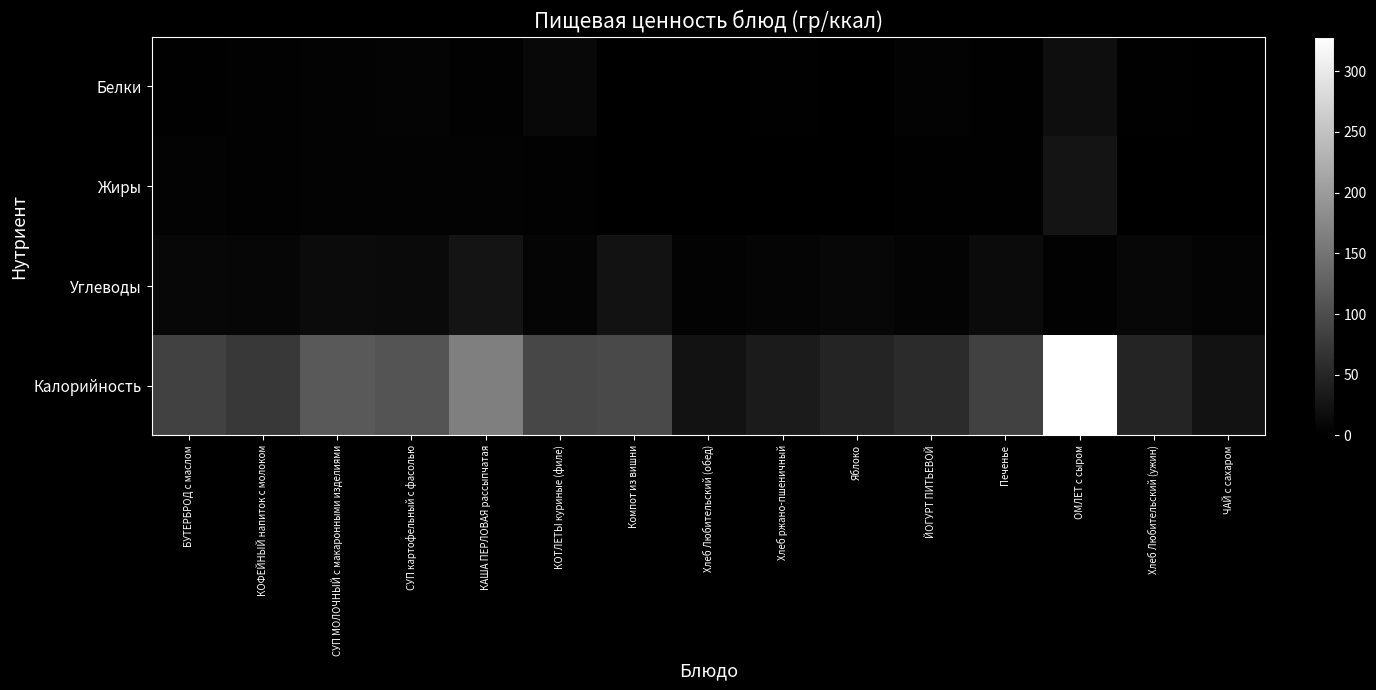

Reading left to right, transcribe all the data shown in this chart.

Белки: БУТЕРБРОД с маслом=1.5	КОФЕЙНЫЙ напиток с молоком=3.0	СУП МОЛОЧНЫЙ с макаронными изделиями=4.2	СУП картофельный с фасолью=5.6	КАША ПЕРЛОВАЯ рассыпчатая=3.5	КОТЛЕТЫ куриные (филе)=10.4	Компот из вишни=0.5	Хлеб Любительский (обед)=0.8	Хлеб ржано-пшеничный=1.4	Яблоко=0.4	ЙОГУРТ ПИТЬЕВОЙ=4.5	Печенье=1.5	ОМЛЕТ с сыром=19.0	Хлеб Любительский (ужин)=1.5	ЧАЙ с сахаром=0.2
Жиры: БУТЕРБРОД с маслом=4.7	КОФЕЙНЫЙ напиток с молоком=2.8	СУП МОЛОЧНЫЙ с макаронными изделиями=4.4	СУП картофельный с фасолью=4.3	КАША ПЕРЛОВАЯ рассыпчатая=4.7	КОТЛЕТЫ куриные (филе)=2.6	Компот из вишни=0.2	Хлеб Любительский (обед)=0.1	Хлеб ржано-пшеничный=0.3	Яблоко=0.4	ЙОГУРТ ПИТЬЕВОЙ=1.5	Печенье=2.0	ОМЛЕТ с сыром=26.7	Хлеб Любительский (ужин)=0.2	ЧАЙ с сахаром=0.0
Углеводы: БУТЕРБРОД с маслом=9.1	КОФЕЙНЫЙ напиток с молоком=8.9	СУП МОЛОЧНЫЙ с макаронными изделиями=14.7	СУП картофельный с фасолью=13.4	КАША ПЕРЛОВАЯ рассыпчатая=26.9	КОТЛЕТЫ куриные (филе)=6.7	Компот из вишни=23.1	Хлеб Любительский (обед)=4.9	Хлеб ржано-пшеничный=6.7	Яблоко=9.8	ЙОГУРТ ПИТЬЕВОЙ=6.0	Печенье=14.9	ОМЛЕТ с сыром=2.9	Хлеб Любительский (ужин)=9.8	ЧАЙ с сахаром=5.8
Калорийность: БУТЕРБРОД с маслом=85.0	КОФЕЙНЫЙ напиток с молоком=72.6	СУП МОЛОЧНЫЙ с макаронными изделиями=115.5	СУП картофельный с фасолью=108.0	КАША ПЕРЛОВАЯ рассыпчатая=164.2	КОТЛЕТЫ куриные (филе)=91.6	Компот из вишни=96.0	Хлеб Любительский (обед)=23.5	Хлеб ржано-пшеничный=34.8	Яблоко=47.0	ЙОГУРТ ПИТЬЕВОЙ=56.0	Печенье=83.4	ОМЛЕТ с сыром=328.4	Хлеб Любительский (ужин)=47.0	ЧАЙ с сахаром=23.8